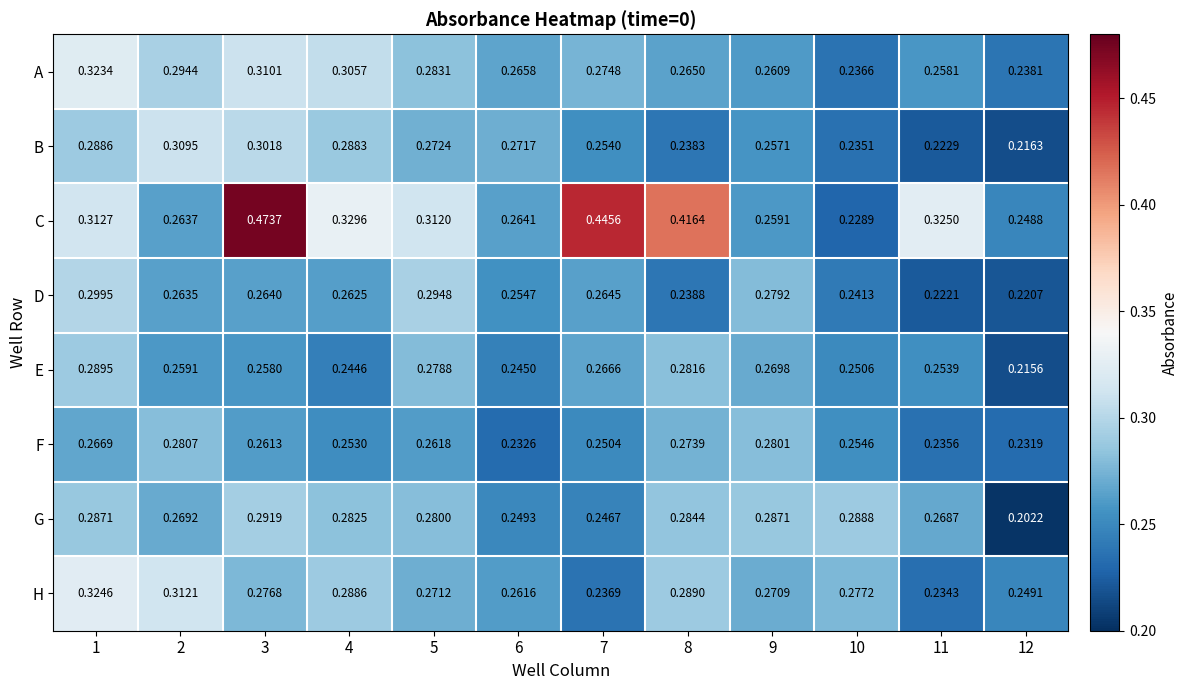

Which series changed the most between 6 and 8?

C